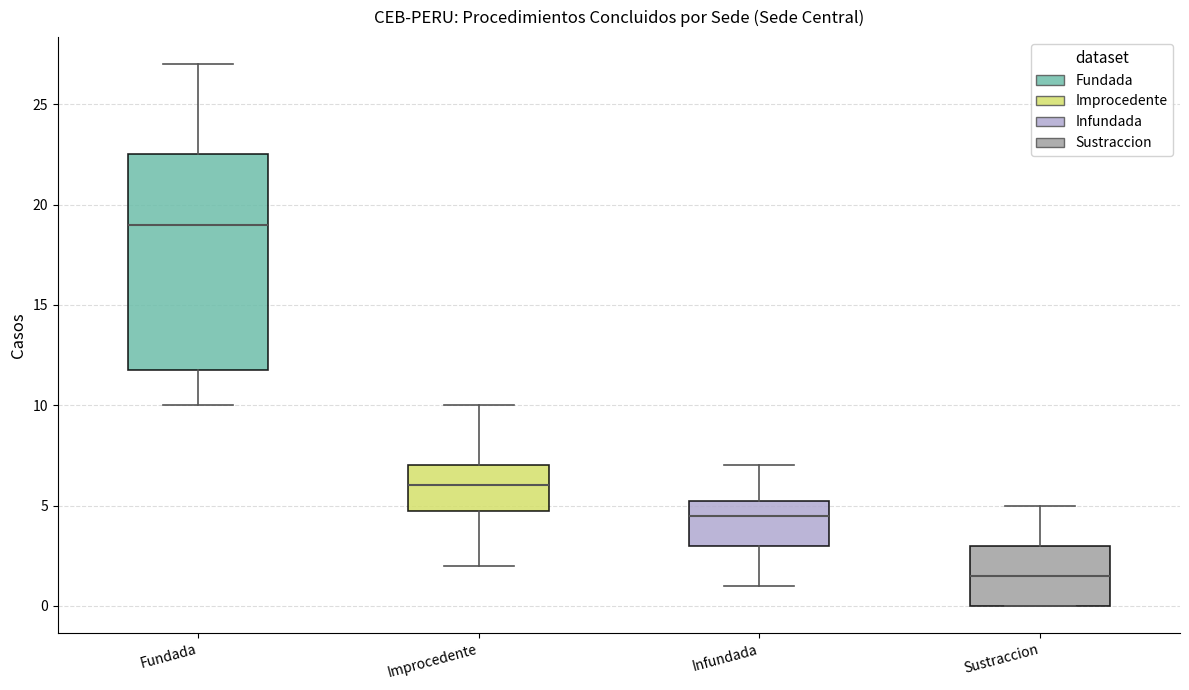

Reading left to right, transcribe this box plot: for each box, give where its median line is, the range the box spans, and where its two whiskers end, as read against the y-axis. The values are not printed on the chart, so give them approximately, as read against the axis.

Fundada: median 19.0, box 12.0 to 22.5, whiskers 10.0 to 27.0
Improcedente: median 6.0, box 5.0 to 7.0, whiskers 2.0 to 10.0
Infundada: median 4.5, box 3.0 to 5.5, whiskers 1.0 to 7.0
Sustraccion: median 1.5, box 0.0 to 3.0, whiskers 0.0 to 5.0